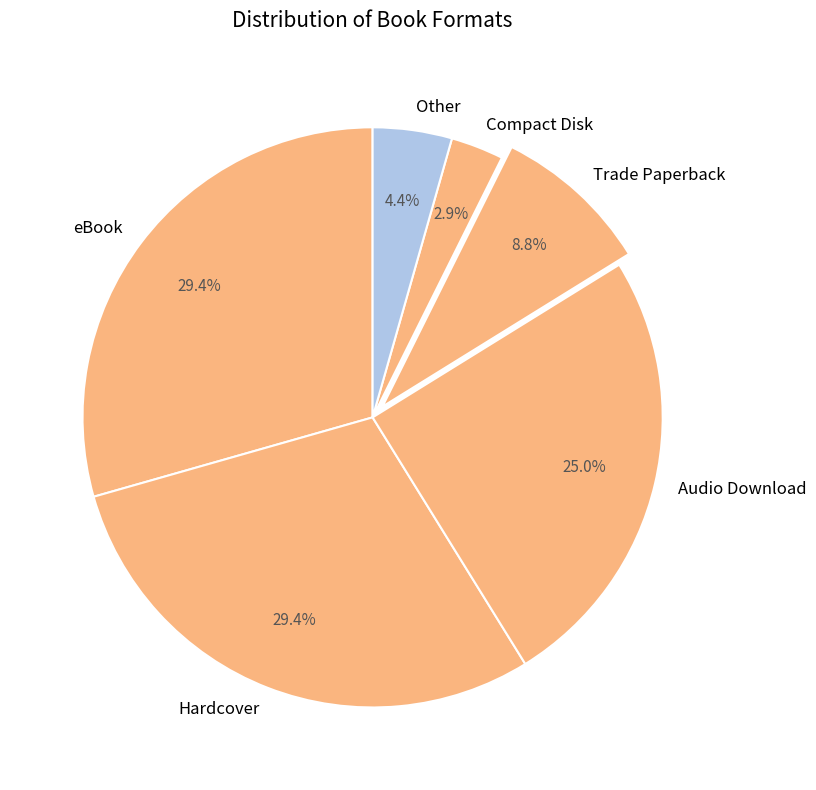

To the nearest percent, what is the average slice percentage?

17%